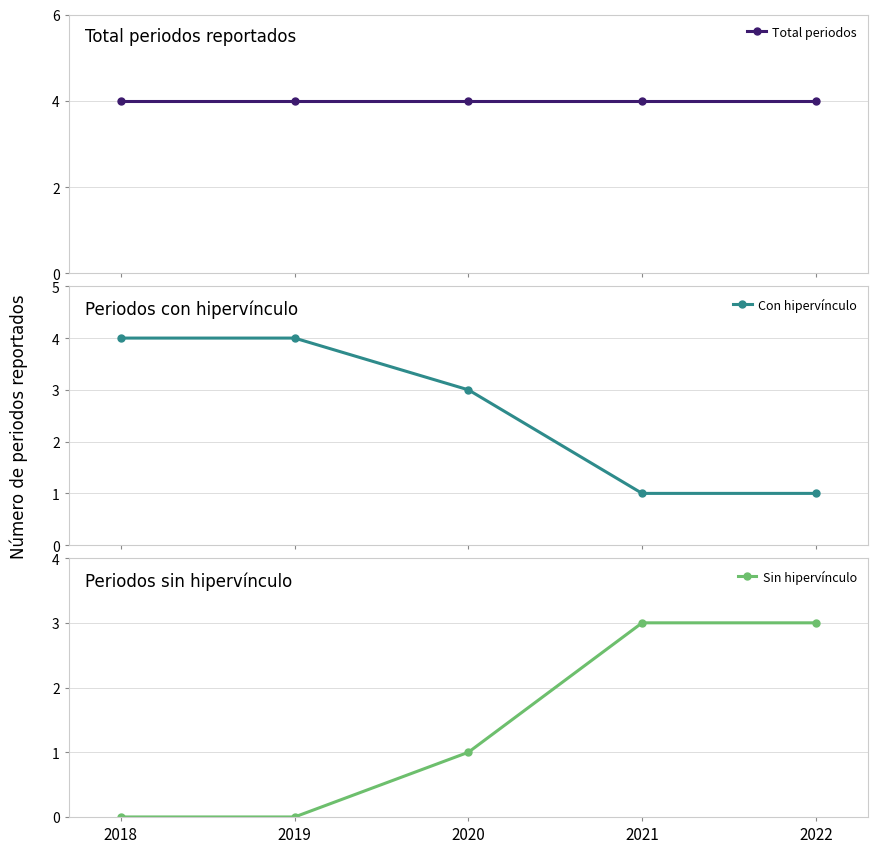

List the series in order of their peak value, lowest first.

Sin hipervínculo, Total periodos, Con hipervínculo